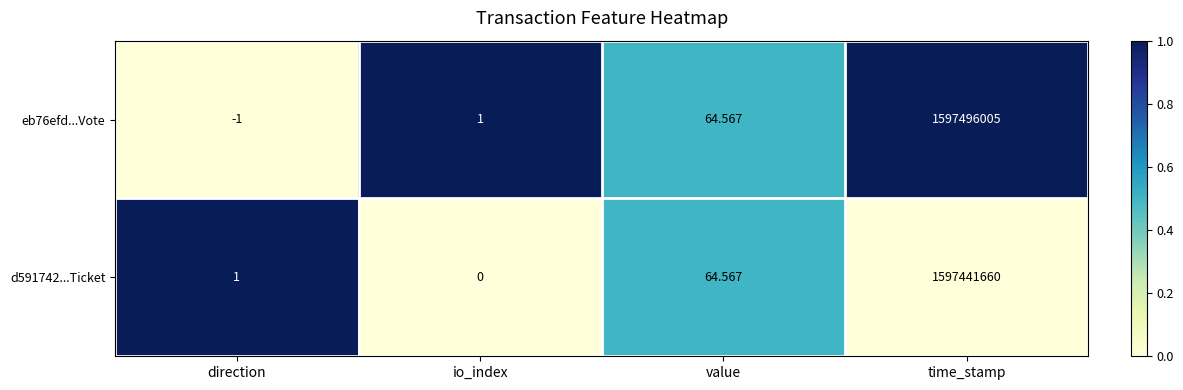

At which category is the sum across all series the highest?

time_stamp